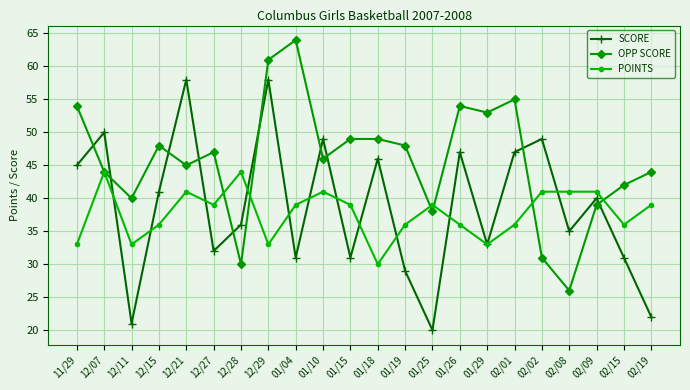

Which series changed the most between 12/27 and 02/08?

OPP SCORE